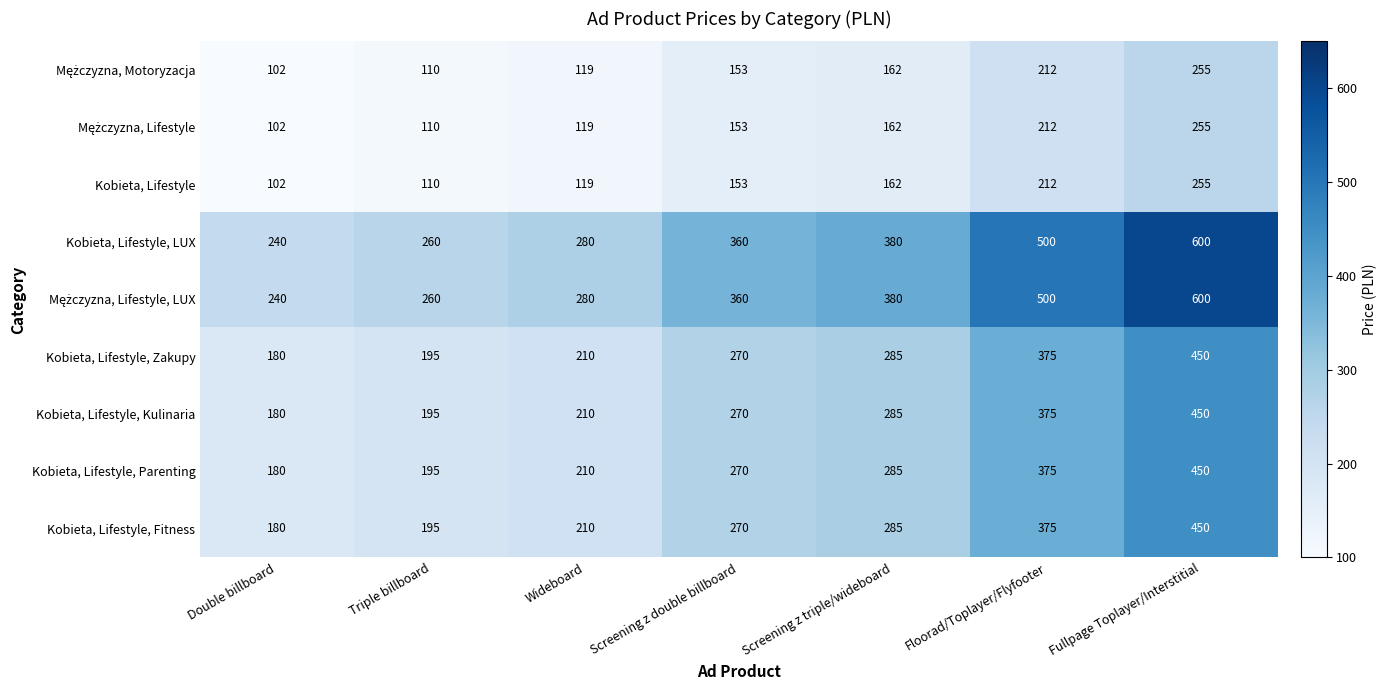

Is it true that Kobieta, Lifestyle, LUX equals 380 at Screening z triple/wideboard?

True